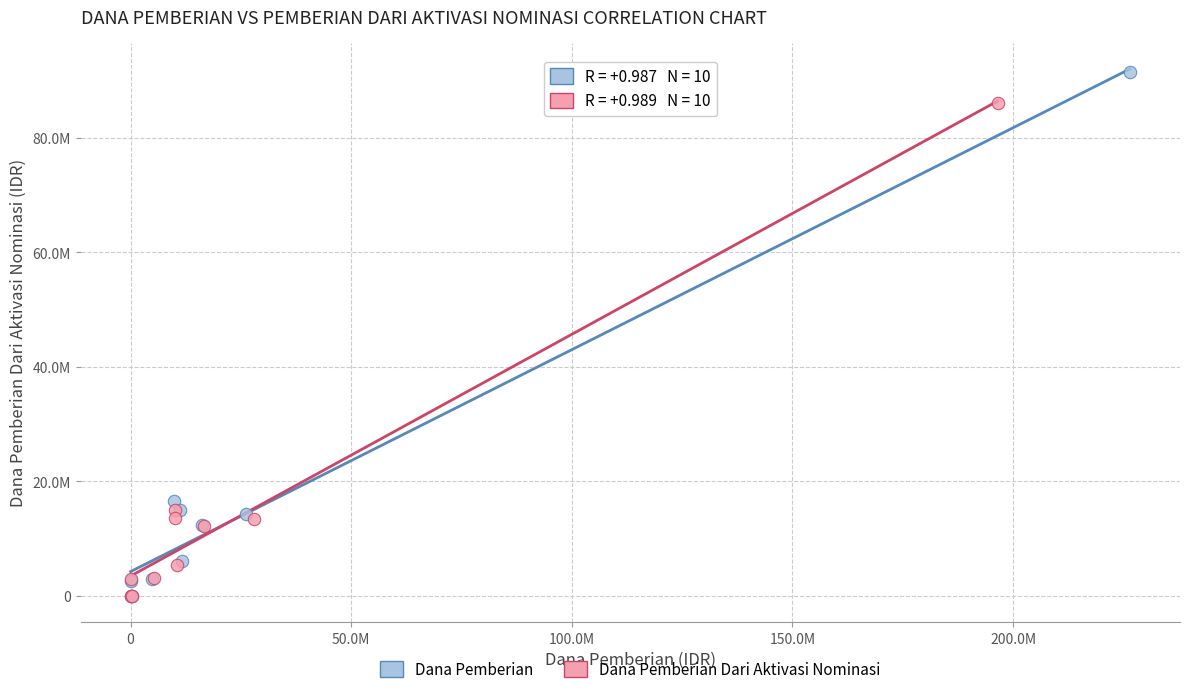

What are all the series names shown in the legend?

Dana Pemberian, Dana Pemberian Dari Aktivasi Nominasi